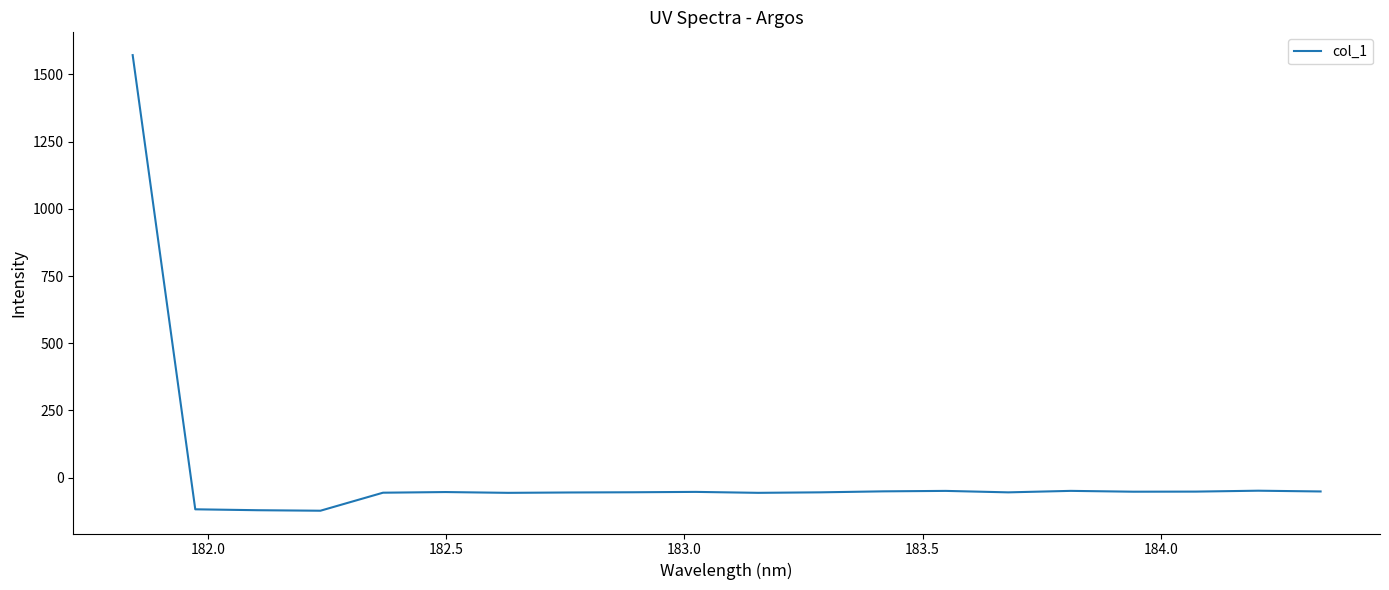

What is the difference between the maximum and minimum values?

1694.4